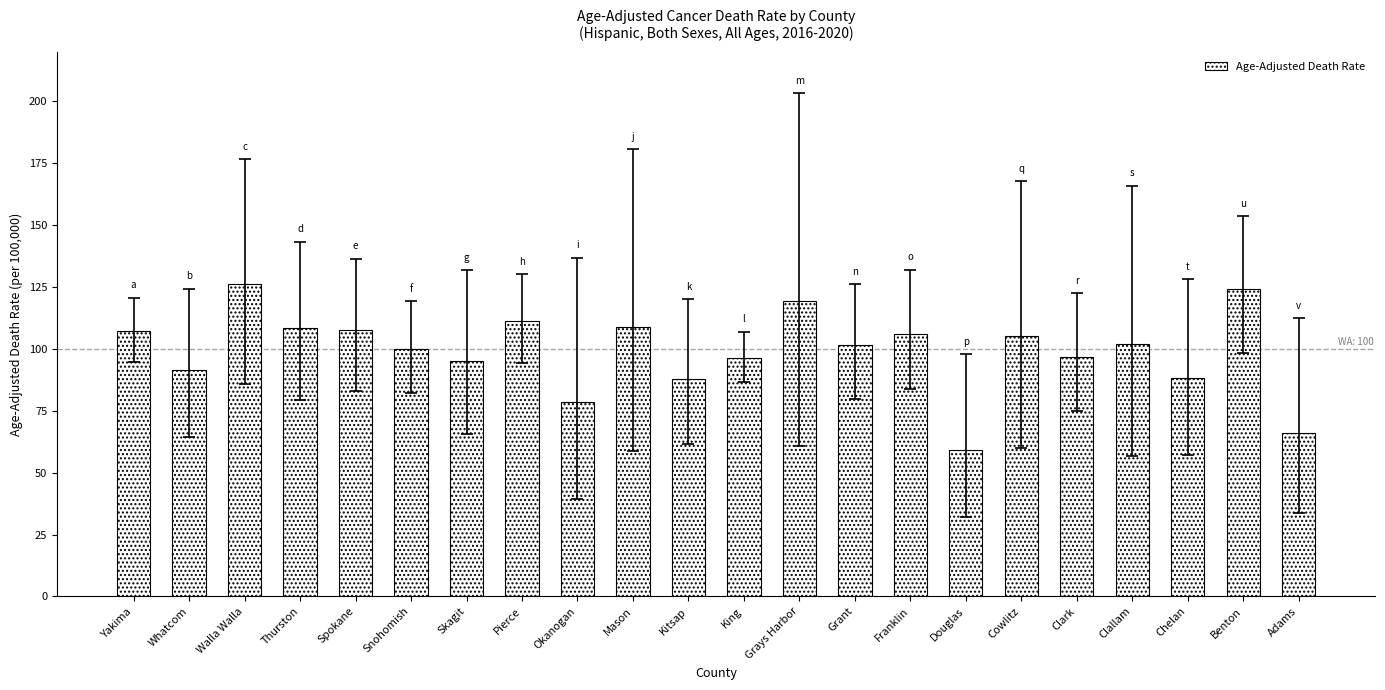

What is the change in value from Yakima to Skagit?

-12.1